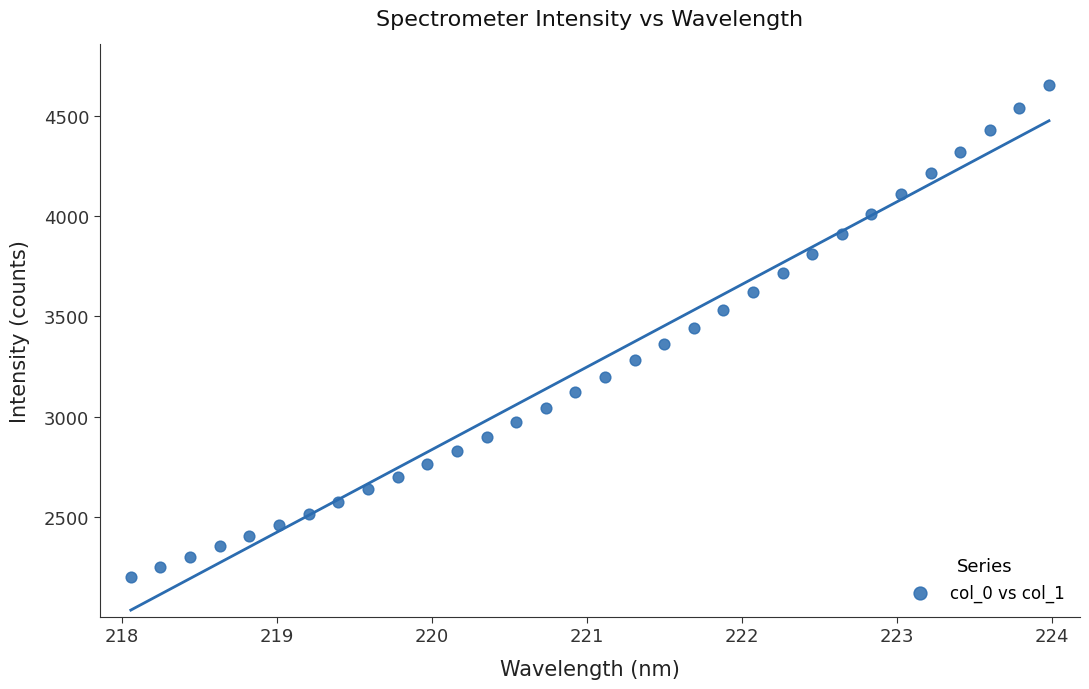

What is the range of X values (max minus min)?

5.9